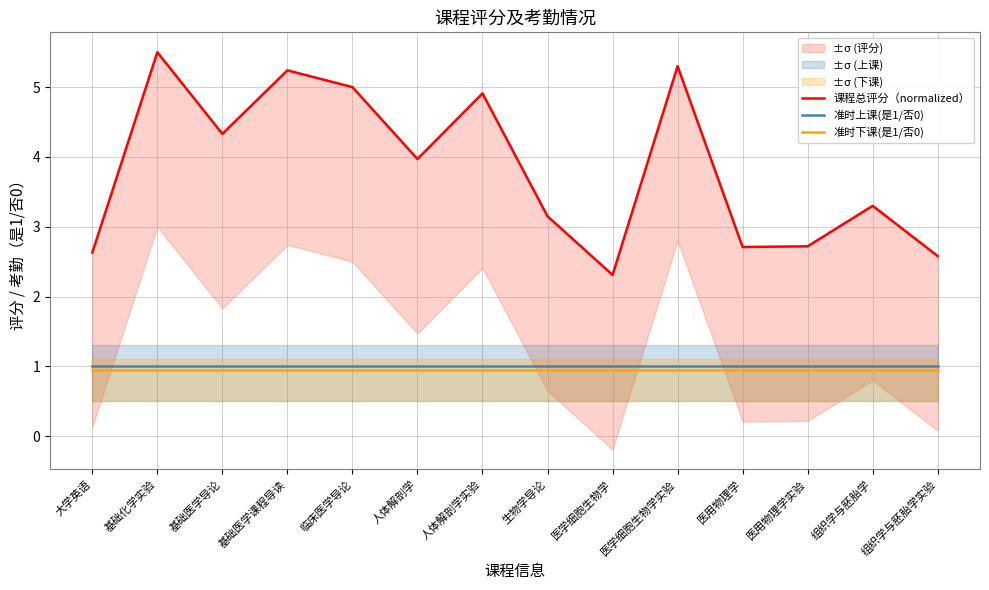

How many interior local valleys does the 课程总评分（normalized） series have?

4